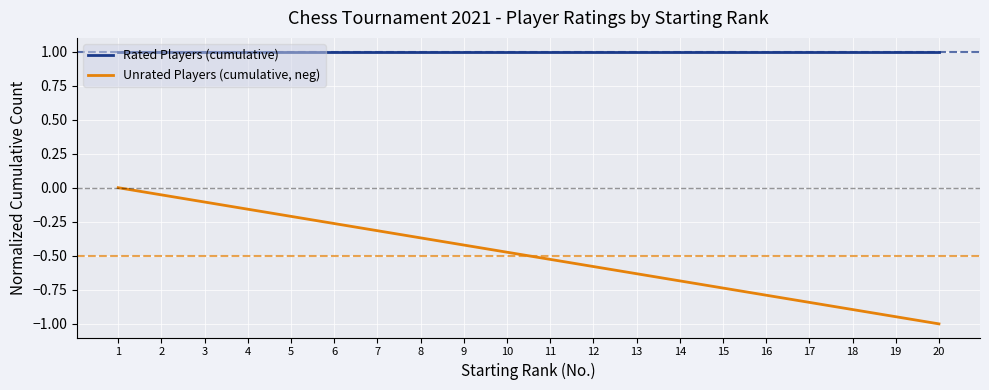

What is the difference between the maximum and minimum values in the Unrated Players (cumulative, neg) series?

1.0